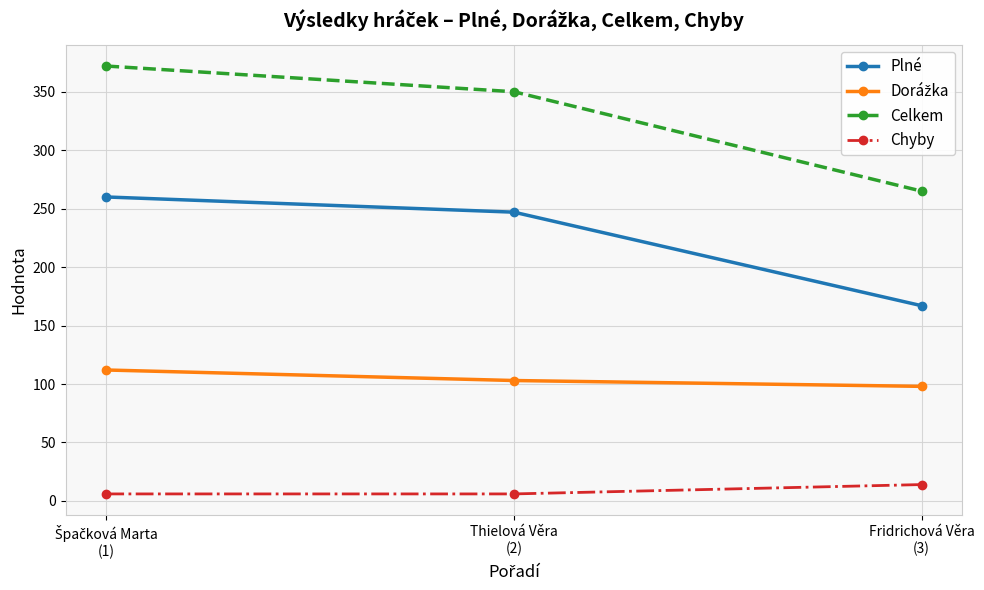

What is the average value of the Plné series?

225